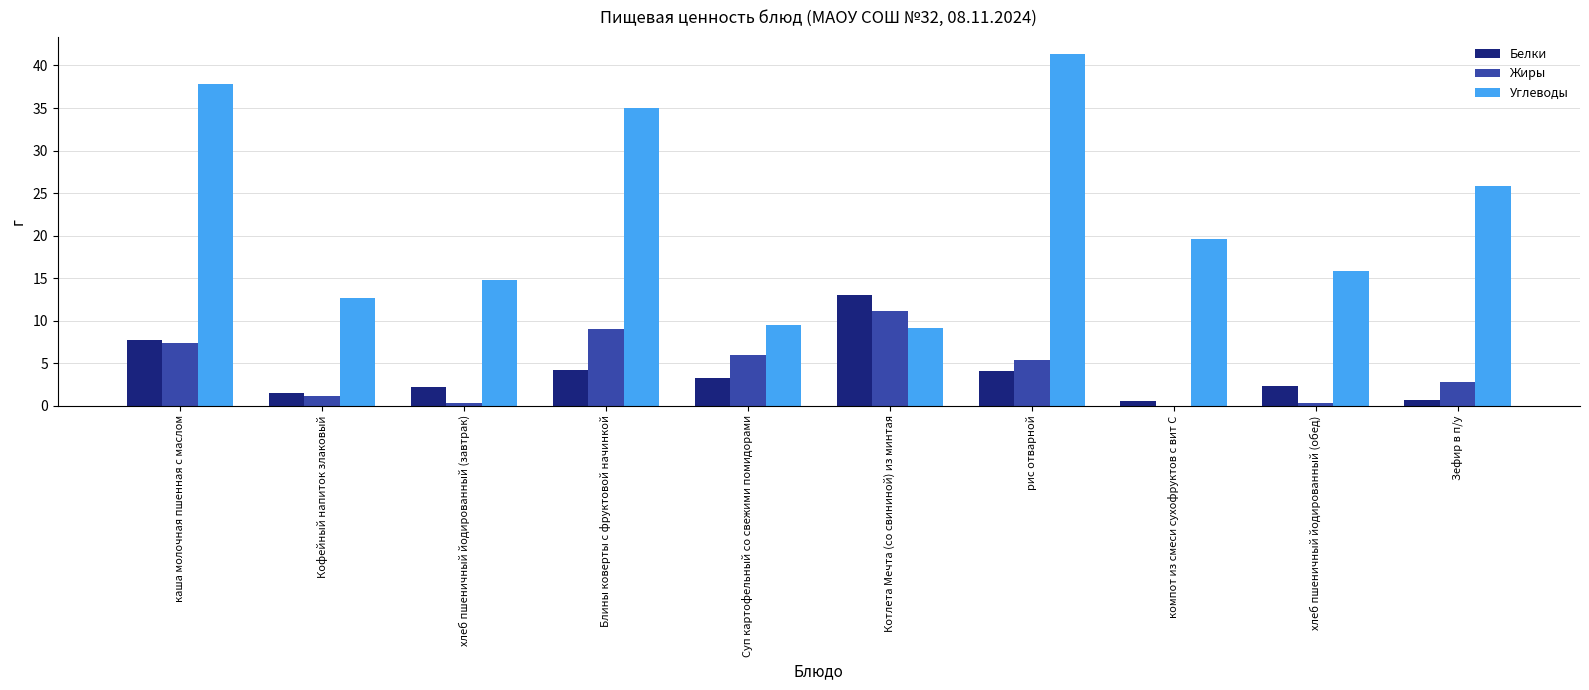

Is it true that Жиры equals 9.0 at Блины коверты с фруктовой начинкой?

True